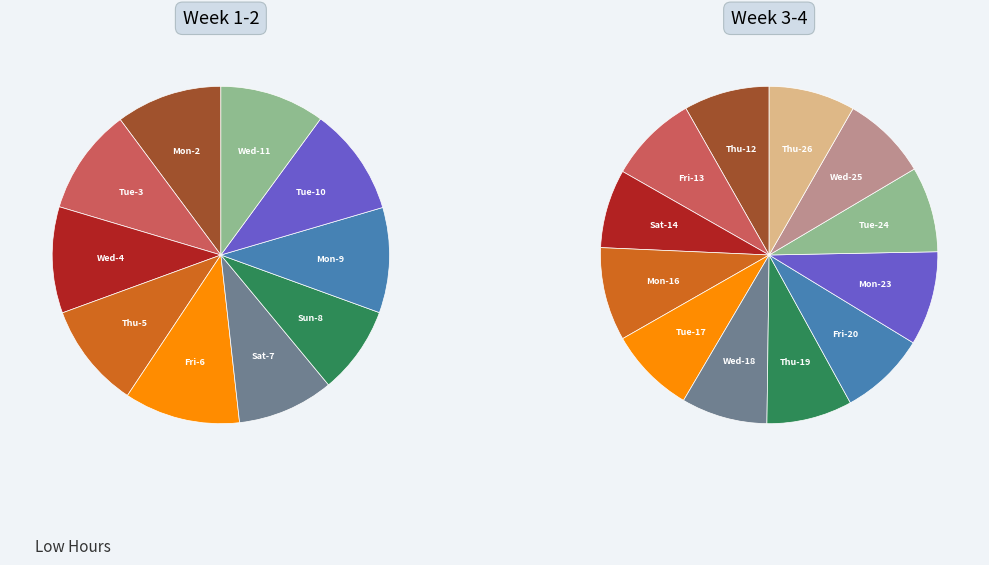

Combined, do Wed-4 and Fri-13 account for over 50%?

No